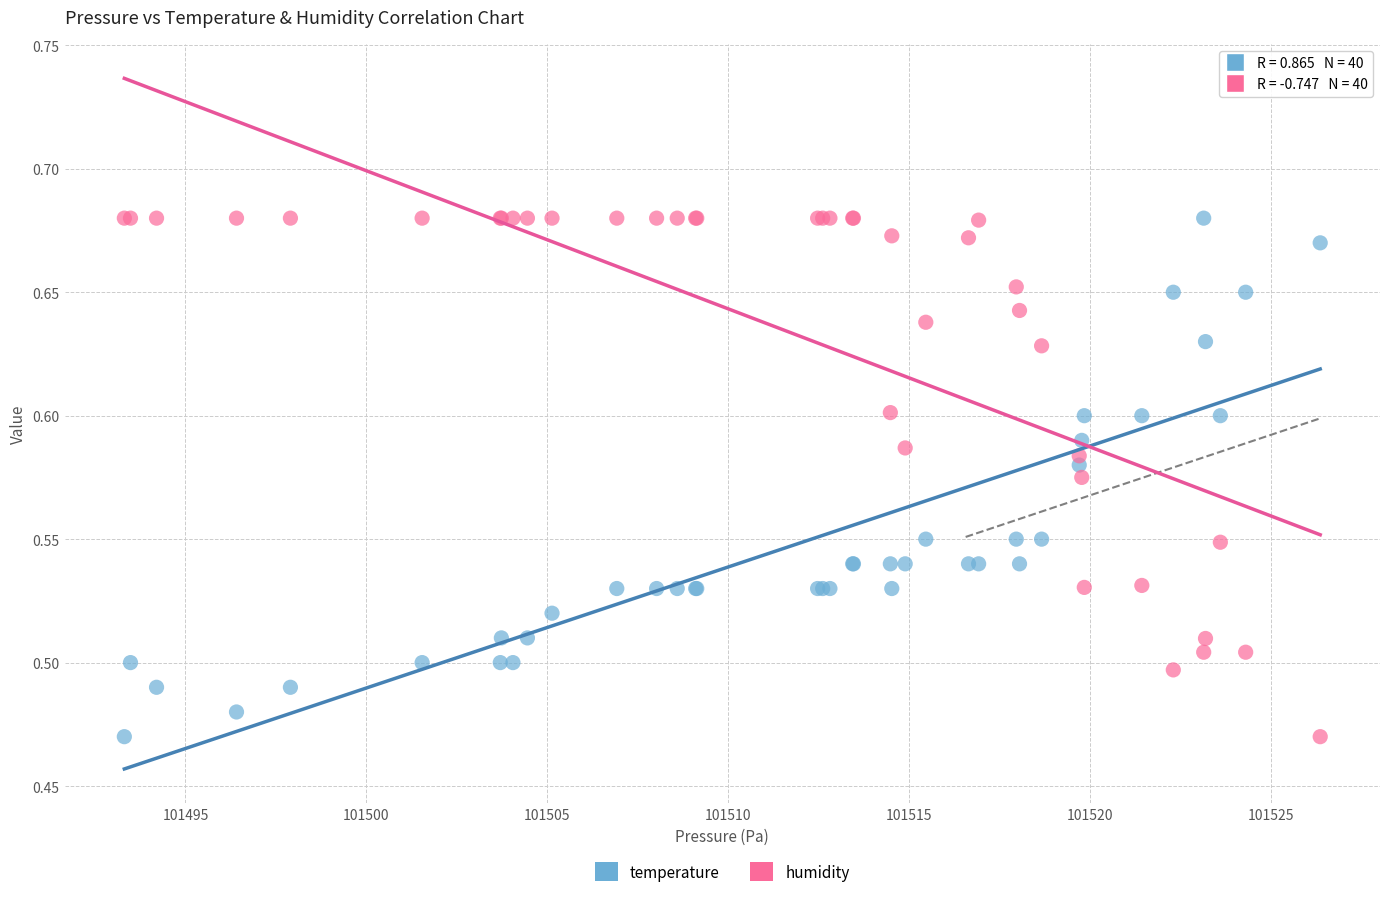

What is the X range (max minus min) for the scatter plot?

33.1